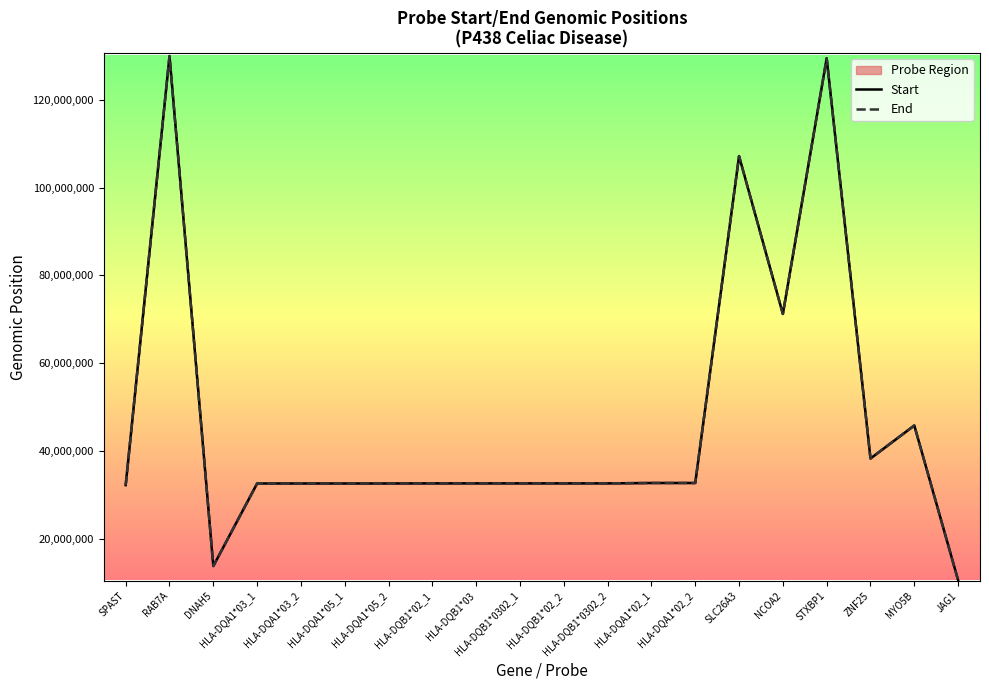

What is the difference between the second highest and minimum values in the Start series?

118918543